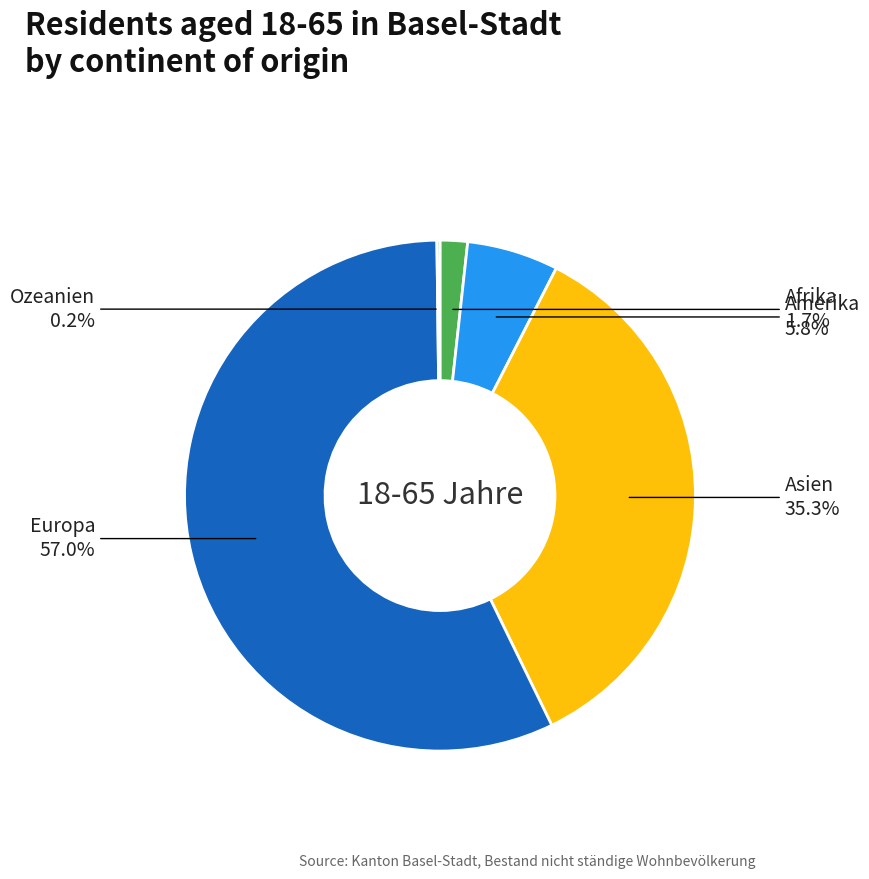

Which slice is the largest?

Europa